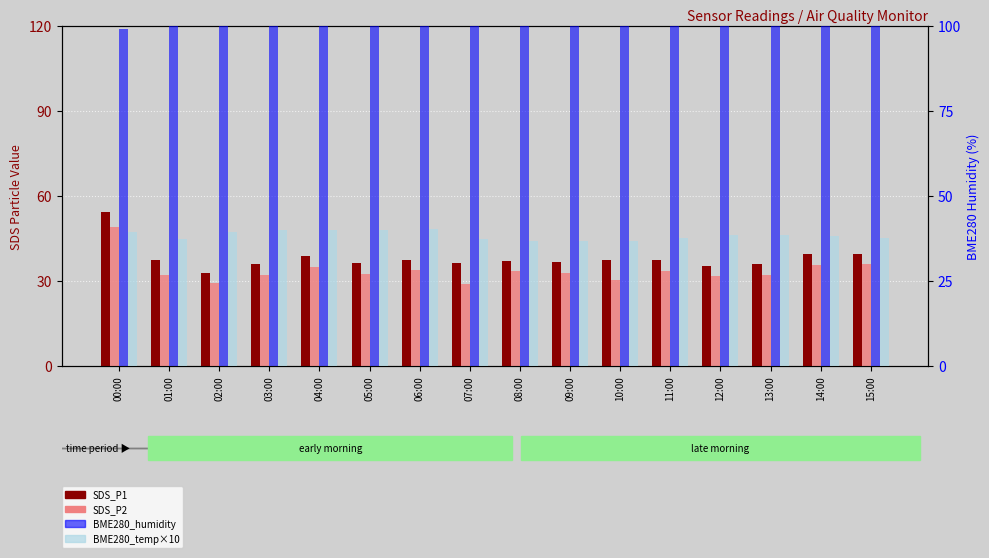

What is the difference between the second highest and second lowest values in the BME280_temp×10 series?

3.3